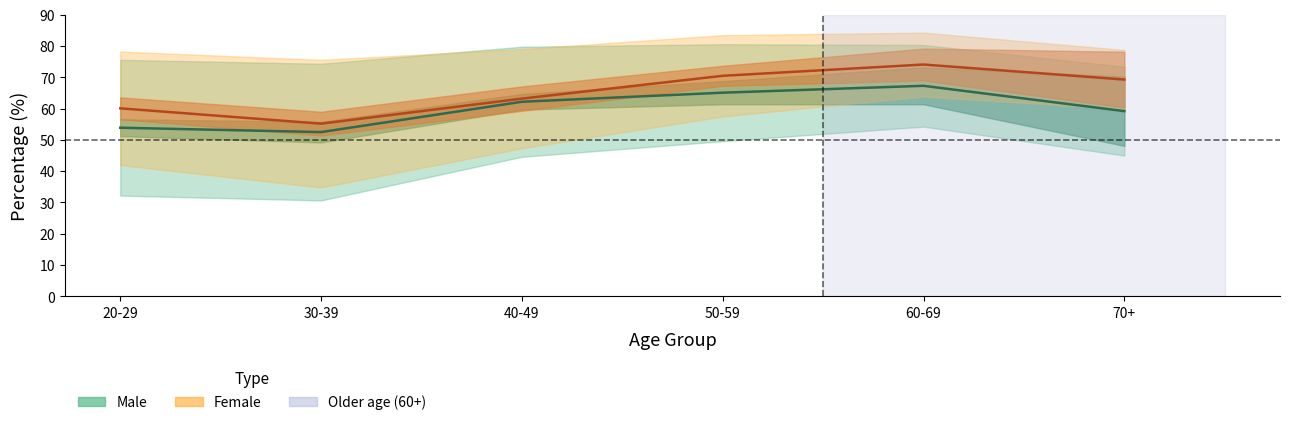

Where is the first local minimum for Male center?

30-39